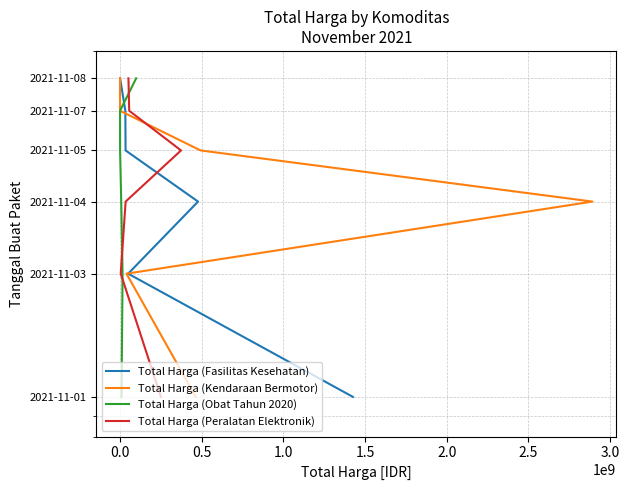

True or false: Total Harga (Obat Tahun 2020) and Total Harga (Fasilitas Kesehatan) cross at least once.

False